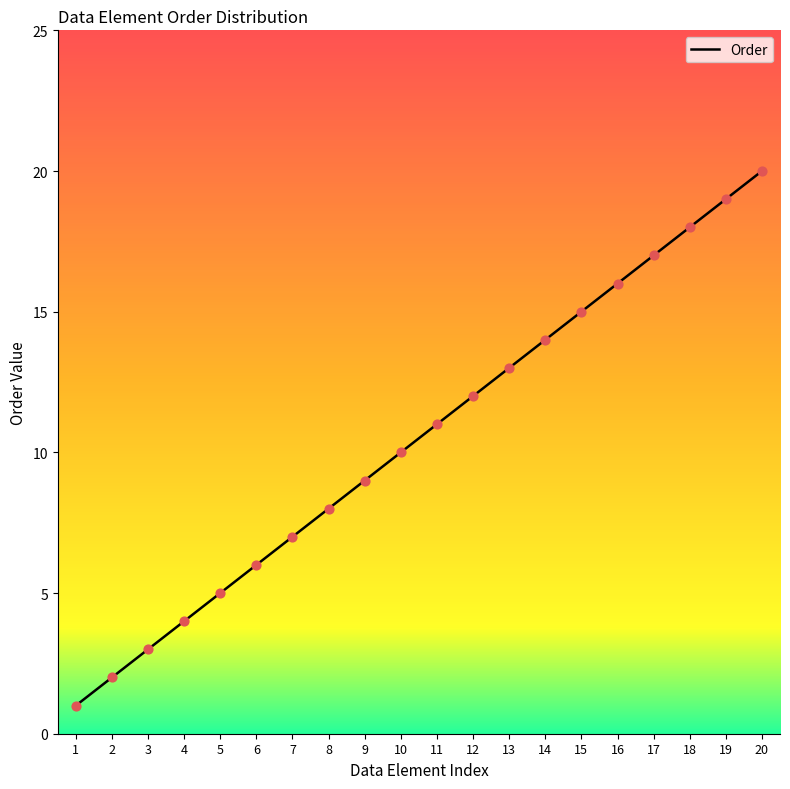

What is the change in value from 9 to 12?

+3